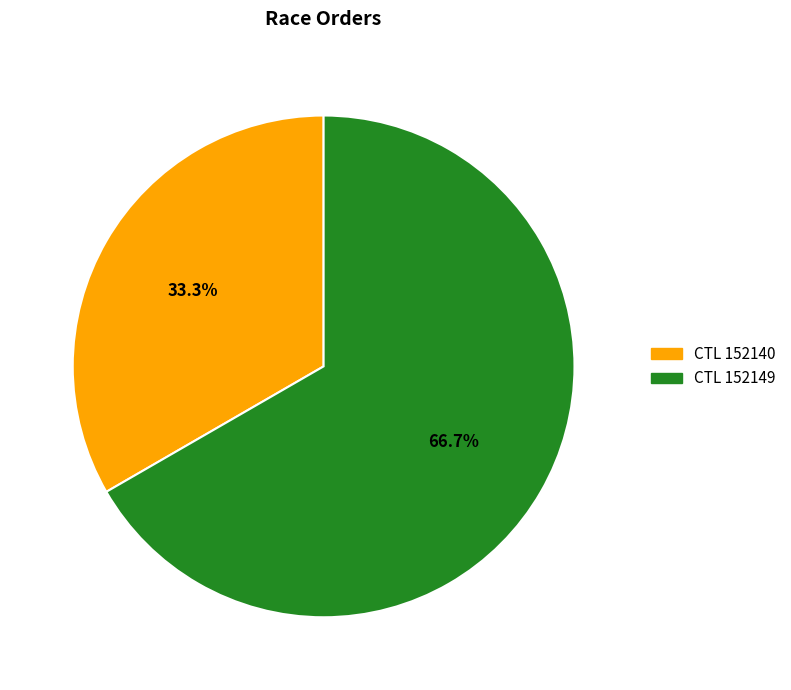

Does any single category account for the majority?

Yes